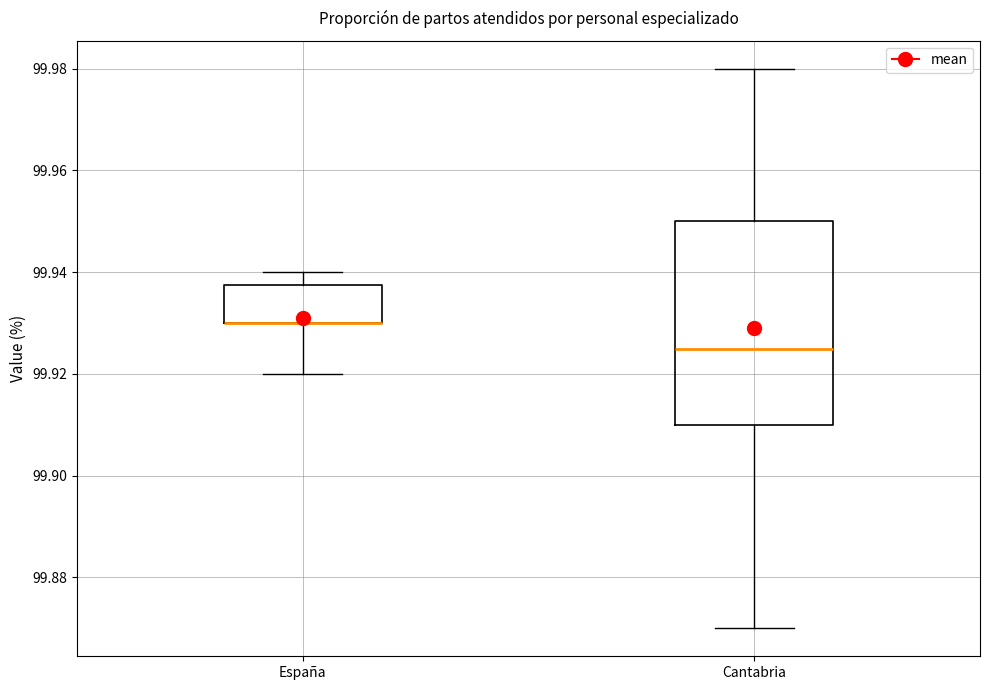

Where is the lower edge of the box for España on the y-axis? The values are not printed on the chart, so give them approximately, as read against the axis.

99.930